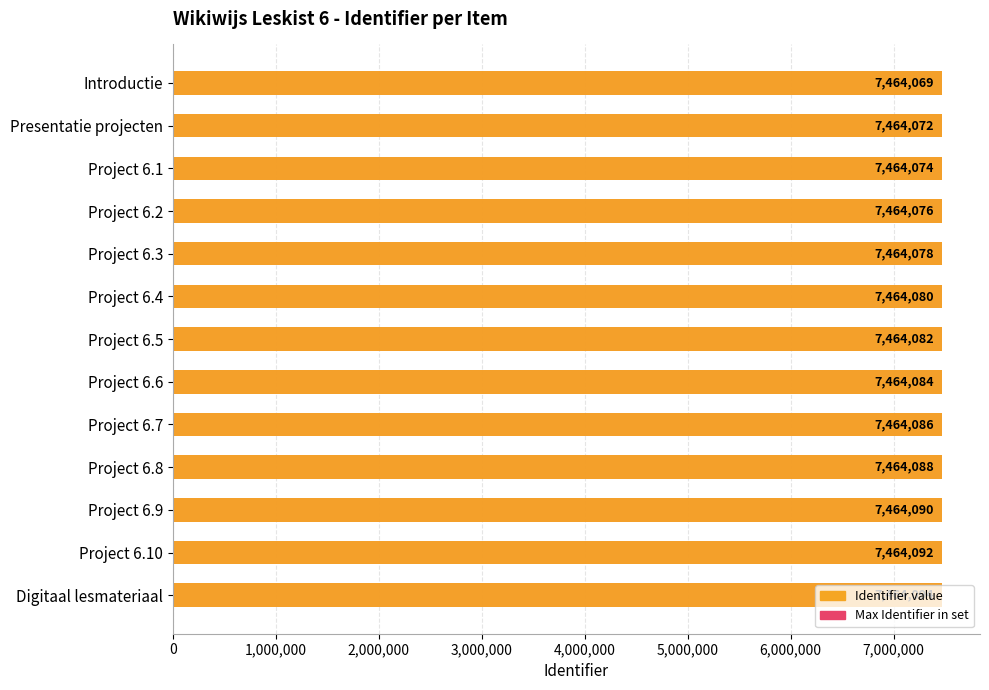

How many groups of bars are there?

13